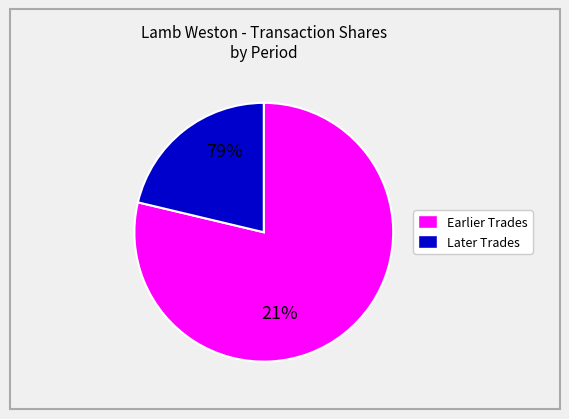

Is there a majority slice in this chart?

Yes